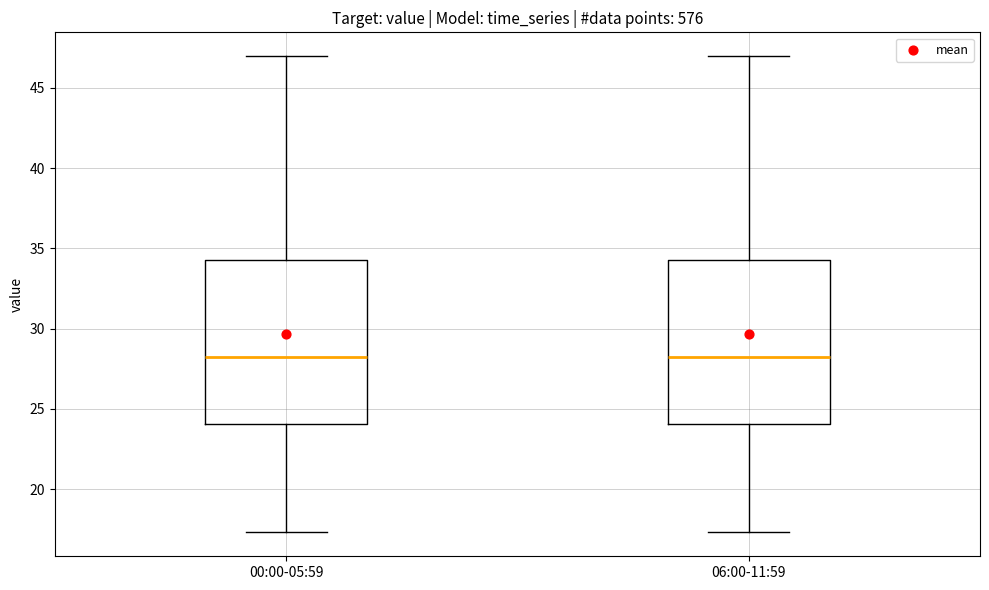

Reading left to right, read every box against the y-axis: the position of its median line, the range the box covers, and the ends of its whiskers. The values are not printed on the chart, so give them approximately, as read against the axis.

00:00-05:59: median 28.0, box 24.0 to 34.5, whiskers 17.5 to 47.0
06:00-11:59: median 28.0, box 24.0 to 34.5, whiskers 17.5 to 47.0